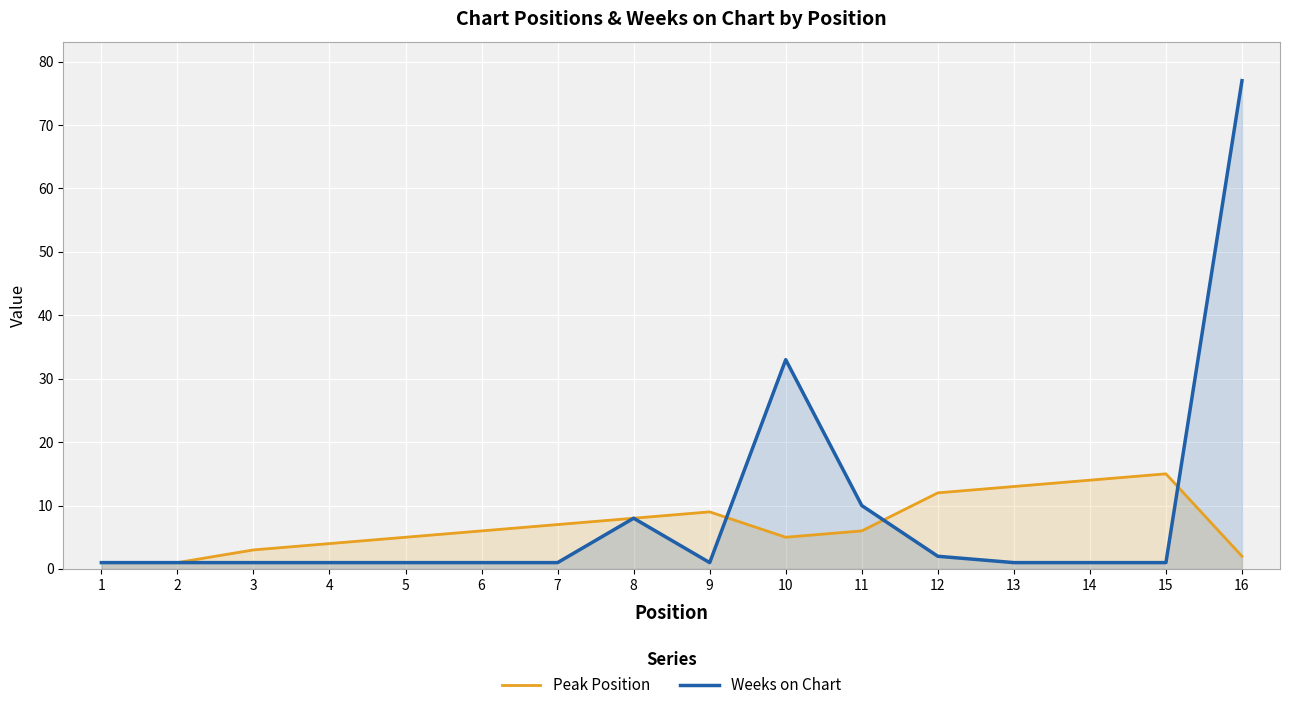

How many interior local peaks does the Weeks on Chart series have?

2